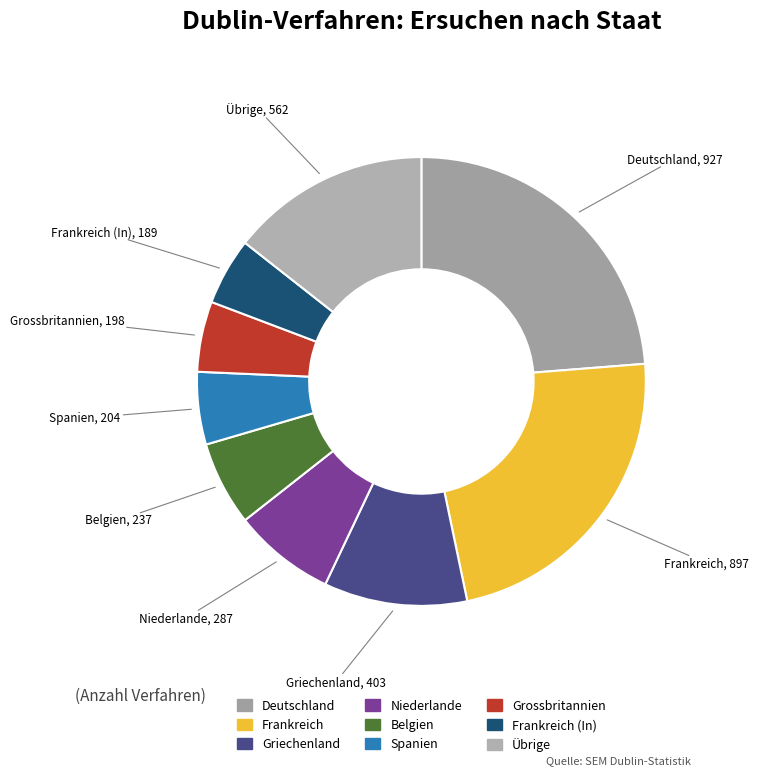

How many segments does this pie chart have?

9